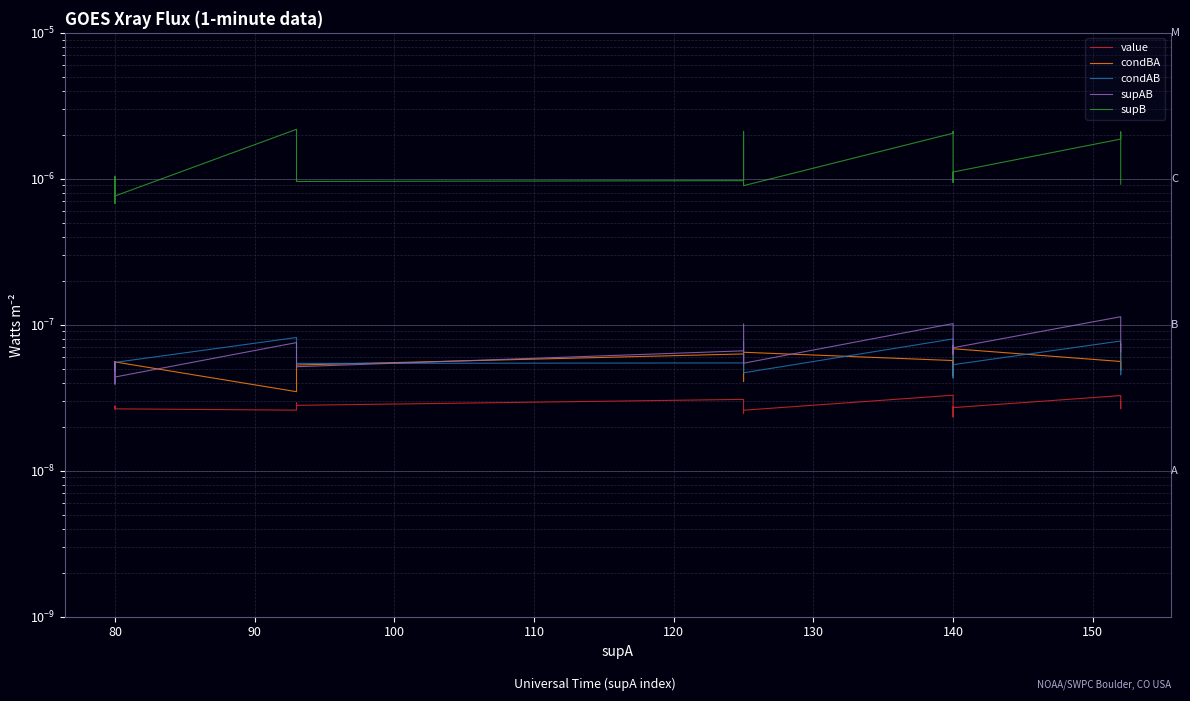

True or false: condBA has more than 2 interior local peaks.

True